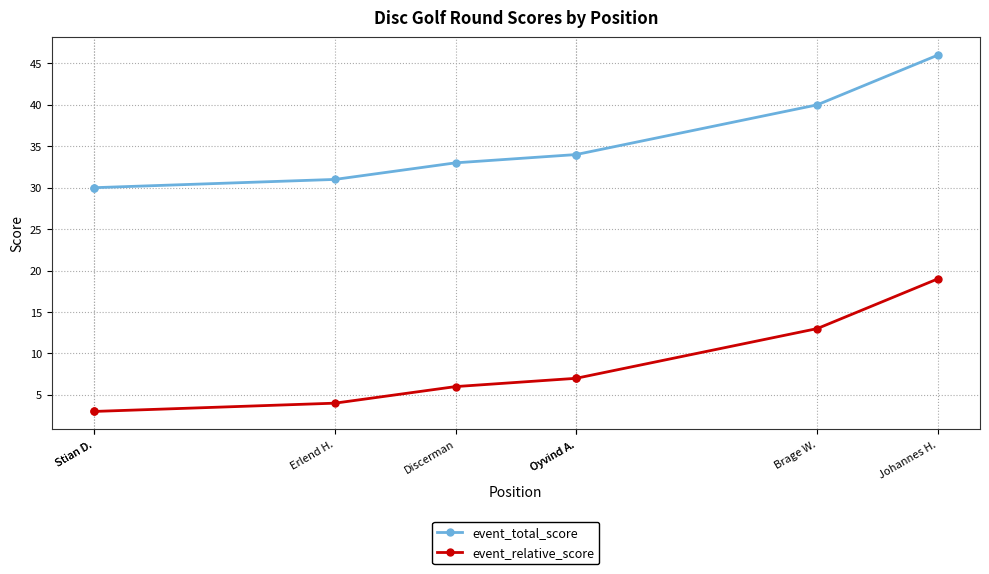

True or false: event_total_score has more than 2 interior local peaks.

False